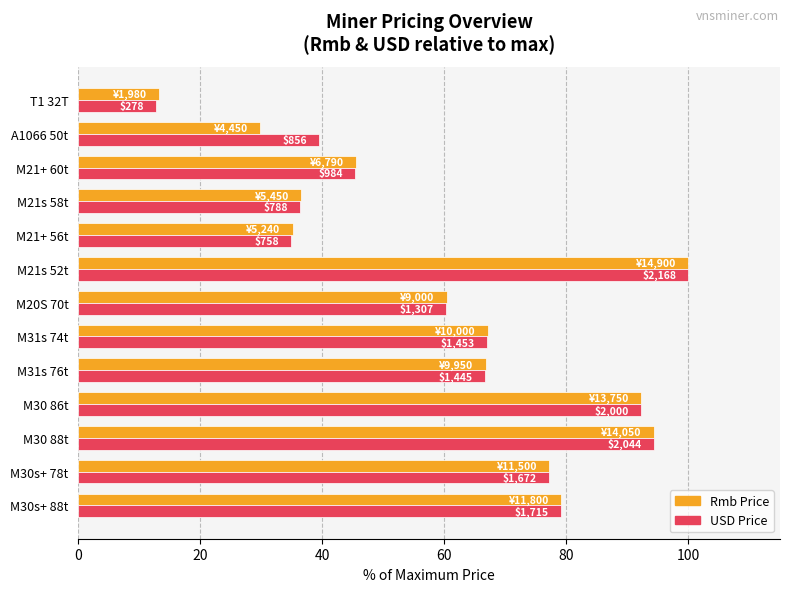

What are all the series names shown in the legend?

Rmb Price, USD Price